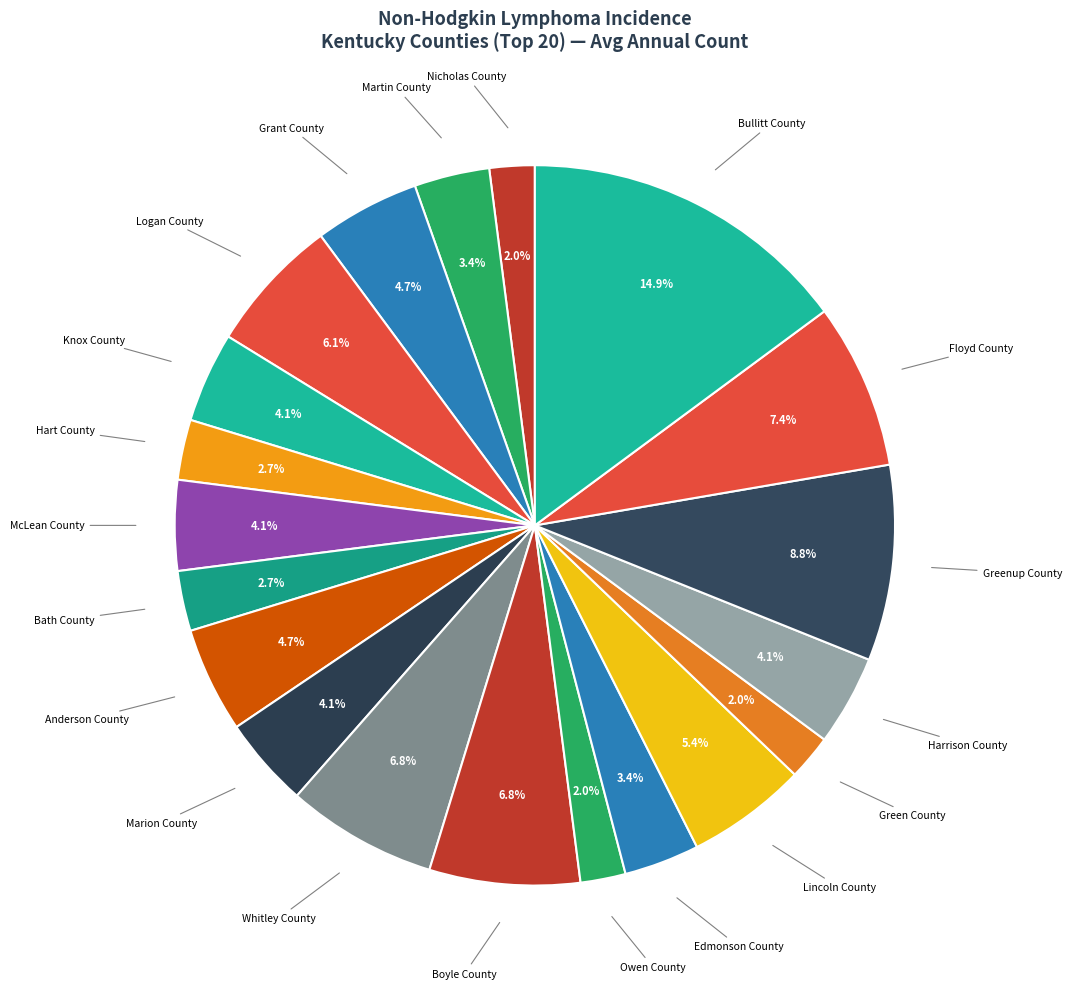

How many segments does this pie chart have?

20